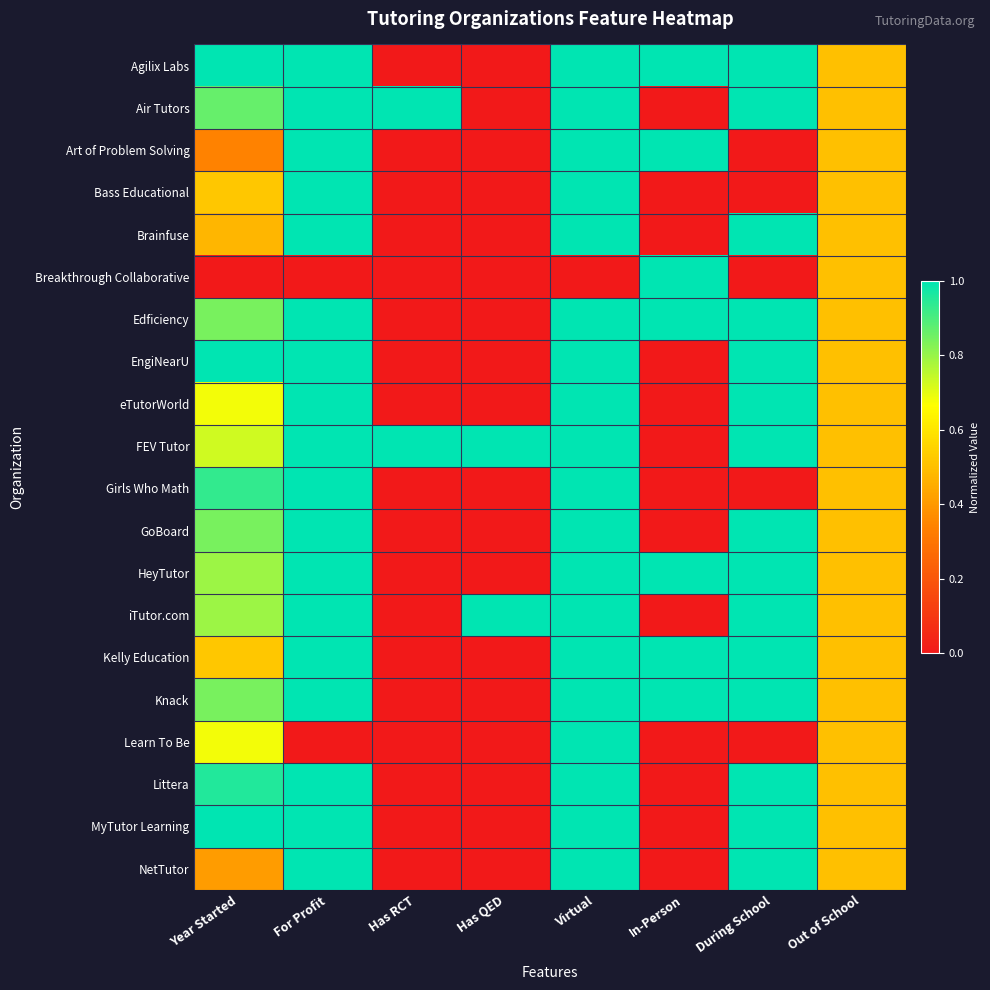

Between Has QED and Year Started, which is larger?

Year Started